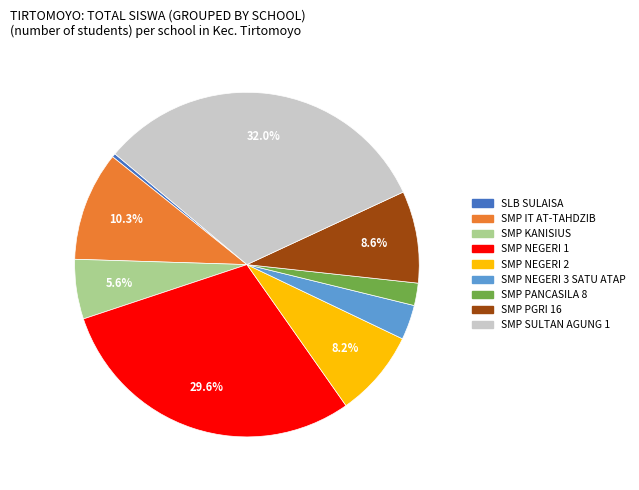

Between SMP NEGERI 3 SATU ATAP and SMP SULTAN AGUNG 1, which is larger?

SMP SULTAN AGUNG 1